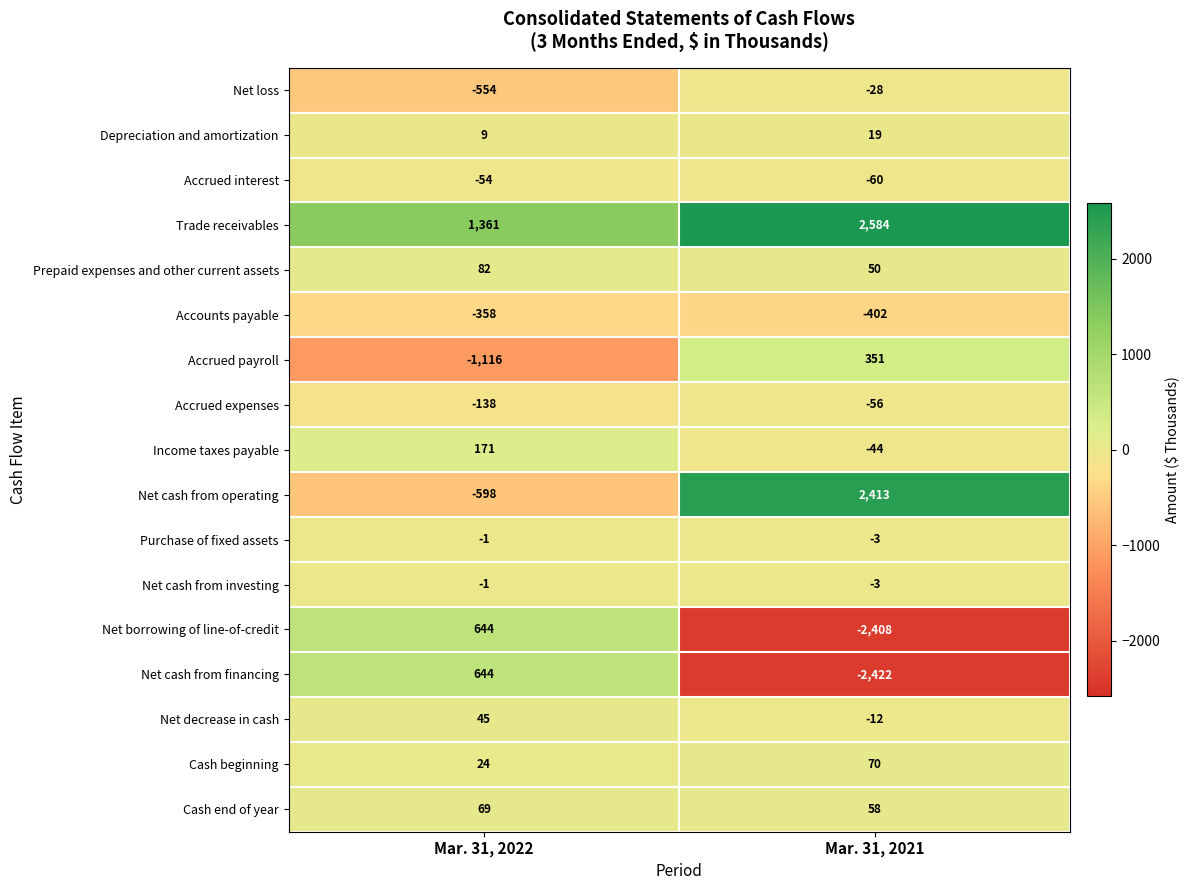

The value of Cash beginning at Mar. 31, 2022 is 15. True or false?

False